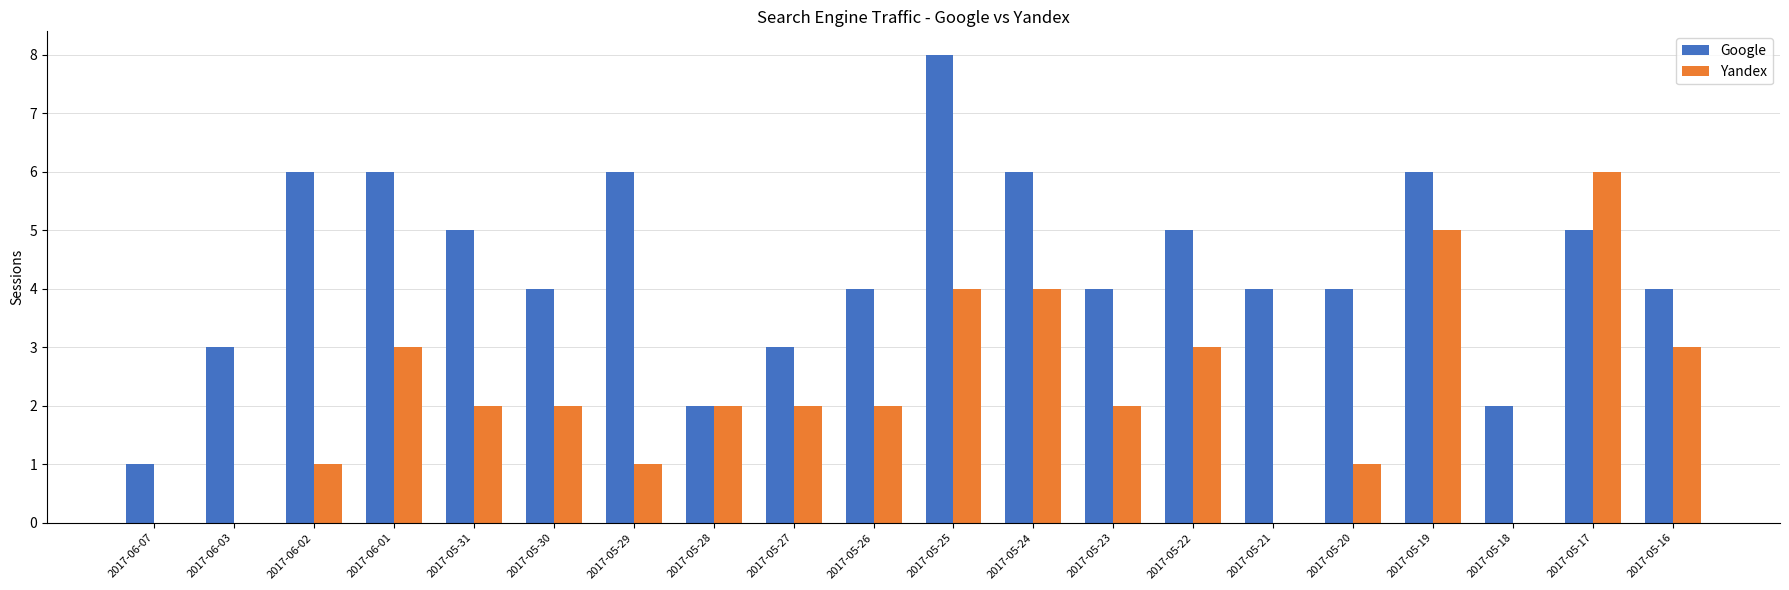

Reading left to right, extract all data points from this chart.

Google: 1	3	6	6	5	4	6	2	3	4	8	6	4	5	4	4	6	2	5	4
Yandex: 0	0	1	3	2	2	1	2	2	2	4	4	2	3	0	1	5	0	6	3